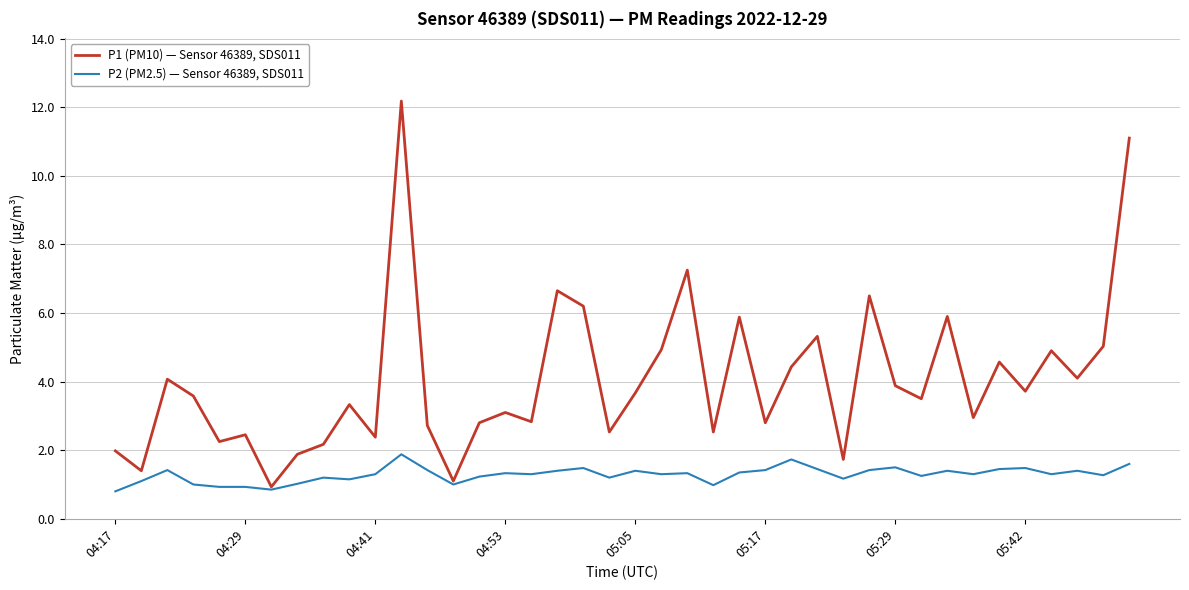

What is the minimum value for P2 (PM2.5) — Sensor 46389, SDS011?

0.8